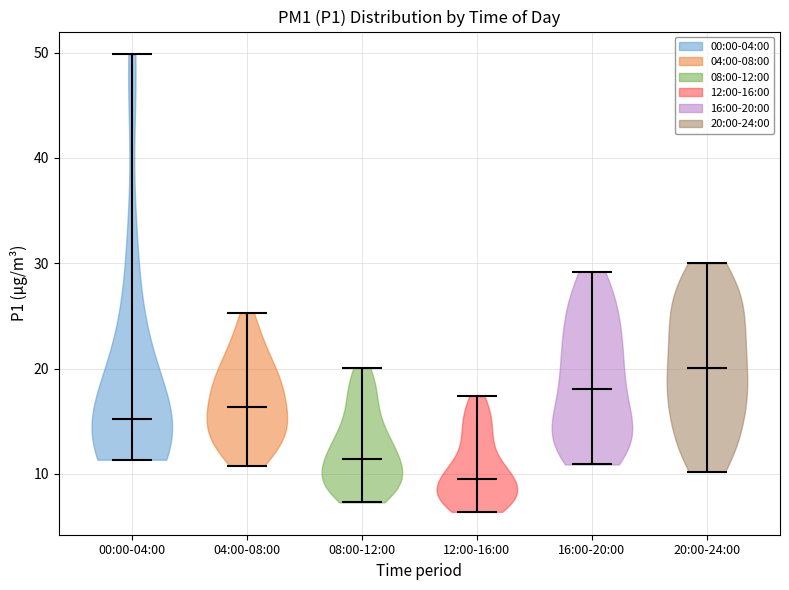

Reading left to right, read every violin against the y-axis: where its median line is, and the lowest and highest points it reaches. The values are not printed on the chart, so give them approximately, as read against the axis.

00:00-04:00: median line 15, lowest point 11, highest point 50
04:00-08:00: median line 16, lowest point 11, highest point 25
08:00-12:00: median line 11, lowest point 7, highest point 20
12:00-16:00: median line 10, lowest point 6, highest point 17
16:00-20:00: median line 18, lowest point 11, highest point 29
20:00-24:00: median line 20, lowest point 10, highest point 30